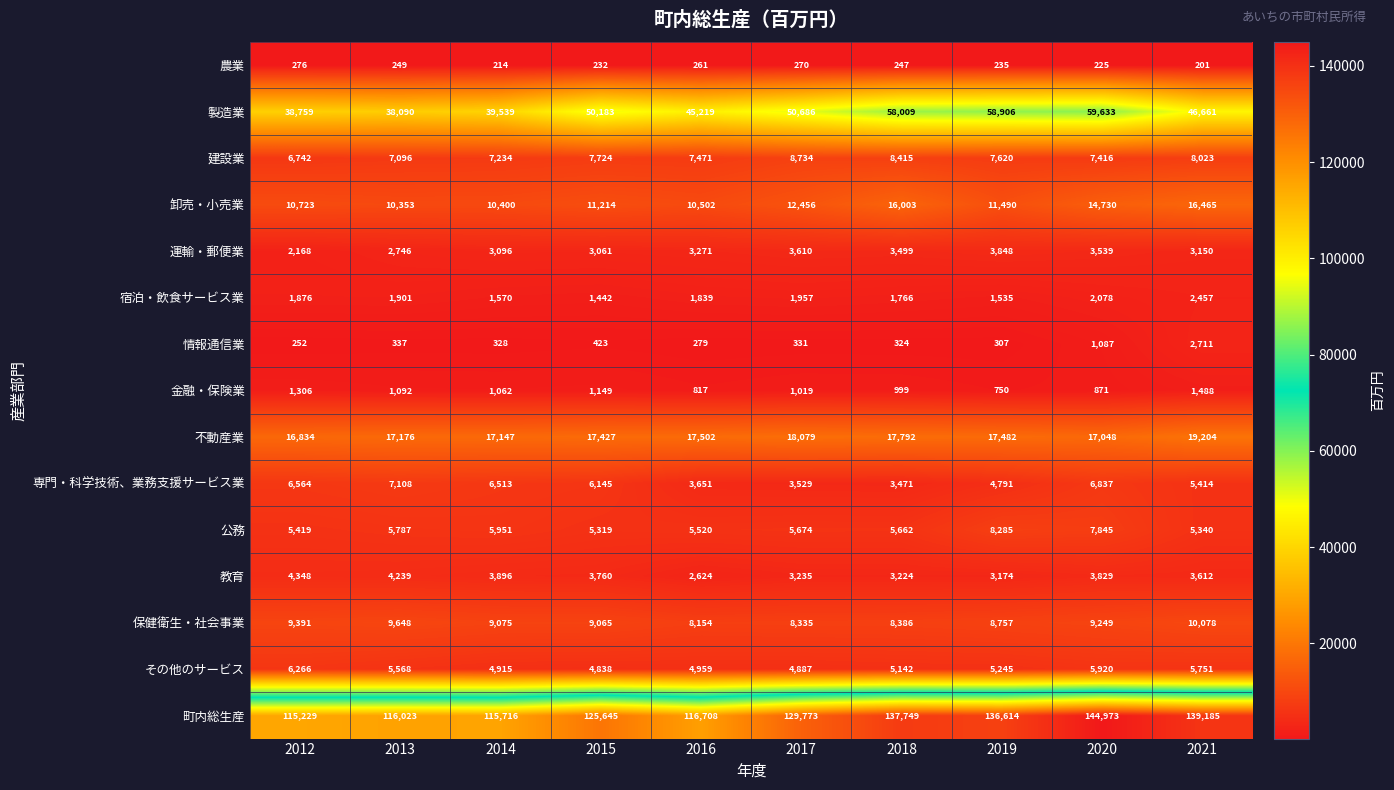

Which series has the largest range (max minus min)?

町内総生産